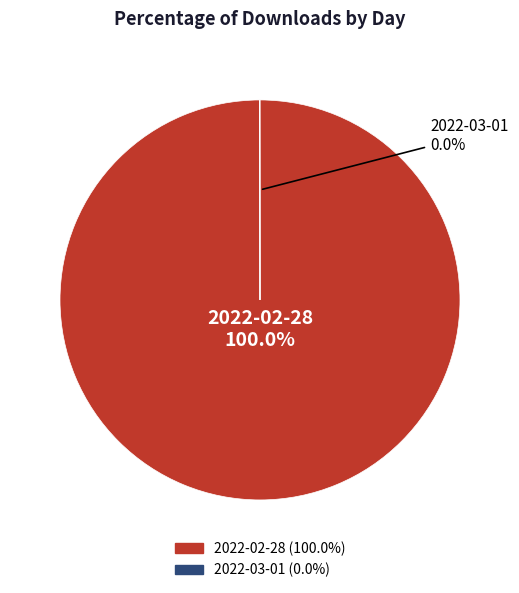

The 2022-02-28 slice represents 100% of the pie. True or false?

True